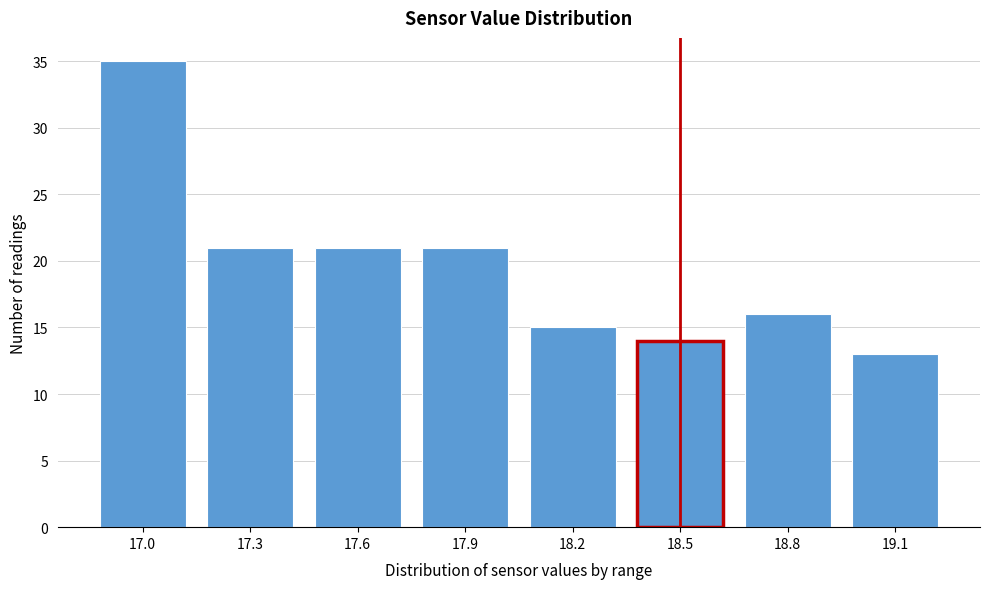

Reading left to right, extract all data points from this chart.

35	21	21	21	15	14	16	13